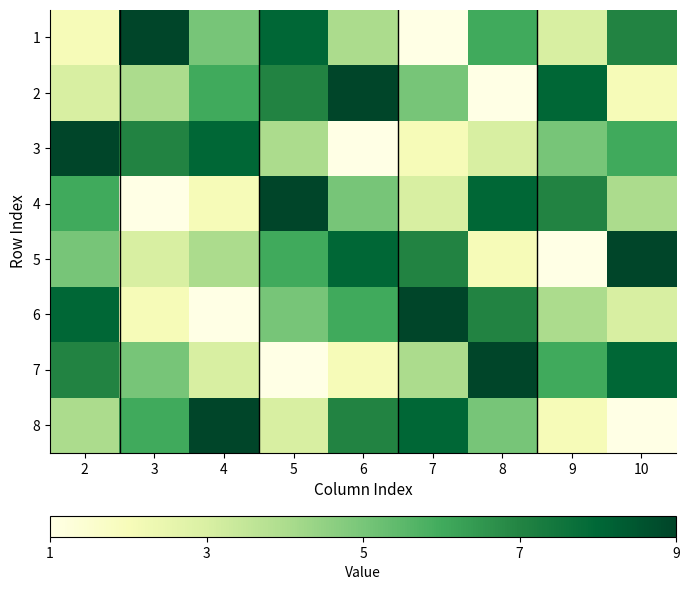

Reading right to left, what are all the values shown in this chart?

1: 10=7	9=3	8=6	7=1	6=4	5=8	4=5	3=9	2=2
2: 10=2	9=8	8=1	7=5	6=9	5=7	4=6	3=4	2=3
3: 10=6	9=5	8=3	7=2	6=1	5=4	4=8	3=7	2=9
4: 10=4	9=7	8=8	7=3	6=5	5=9	4=2	3=1	2=6
5: 10=9	9=1	8=2	7=7	6=8	5=6	4=4	3=3	2=5
6: 10=3	9=4	8=7	7=9	6=6	5=5	4=1	3=2	2=8
7: 10=8	9=6	8=9	7=4	6=2	5=1	4=3	3=5	2=7
8: 10=1	9=2	8=5	7=8	6=7	5=3	4=9	3=6	2=4